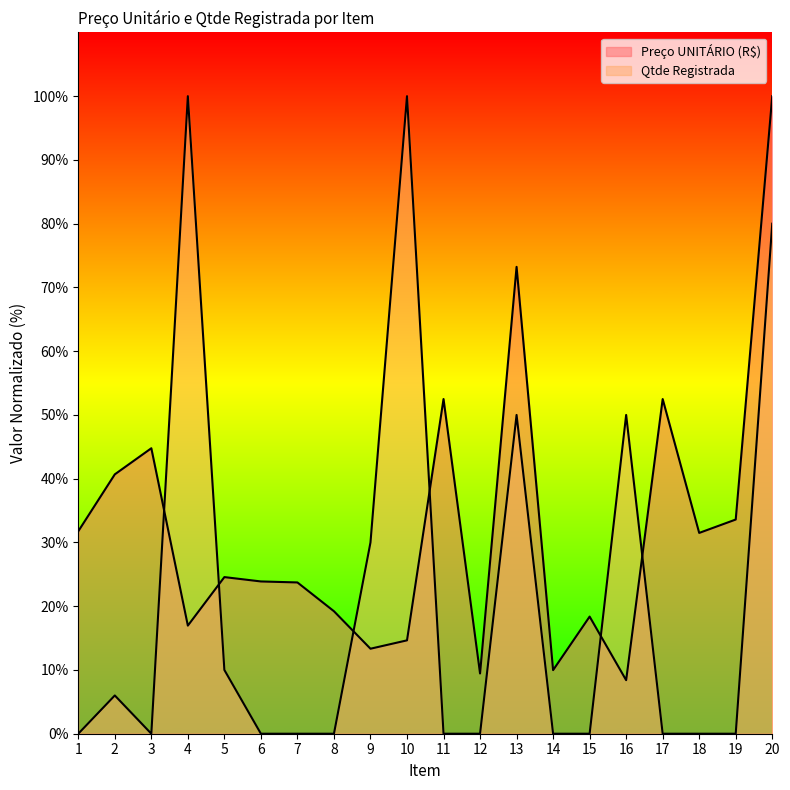

Reading left to right, what are all the values shown in this chart?

Preço UNITÁRIO (R$): 31.8	40.7	44.8	17.0	24.6	23.9	23.7	19.2	13.3	14.6	52.5	9.4	73.2	10.0	18.4	8.4	52.5	31.5	33.6	100.0
Qtde Registrada: 0.0	6.0	0.0	100.0	10.0	0.0	0.0	0.0	30.0	100.0	0.0	0.0	50.0	0.0	0.0	50.0	0.0	0.0	0.0	80.0